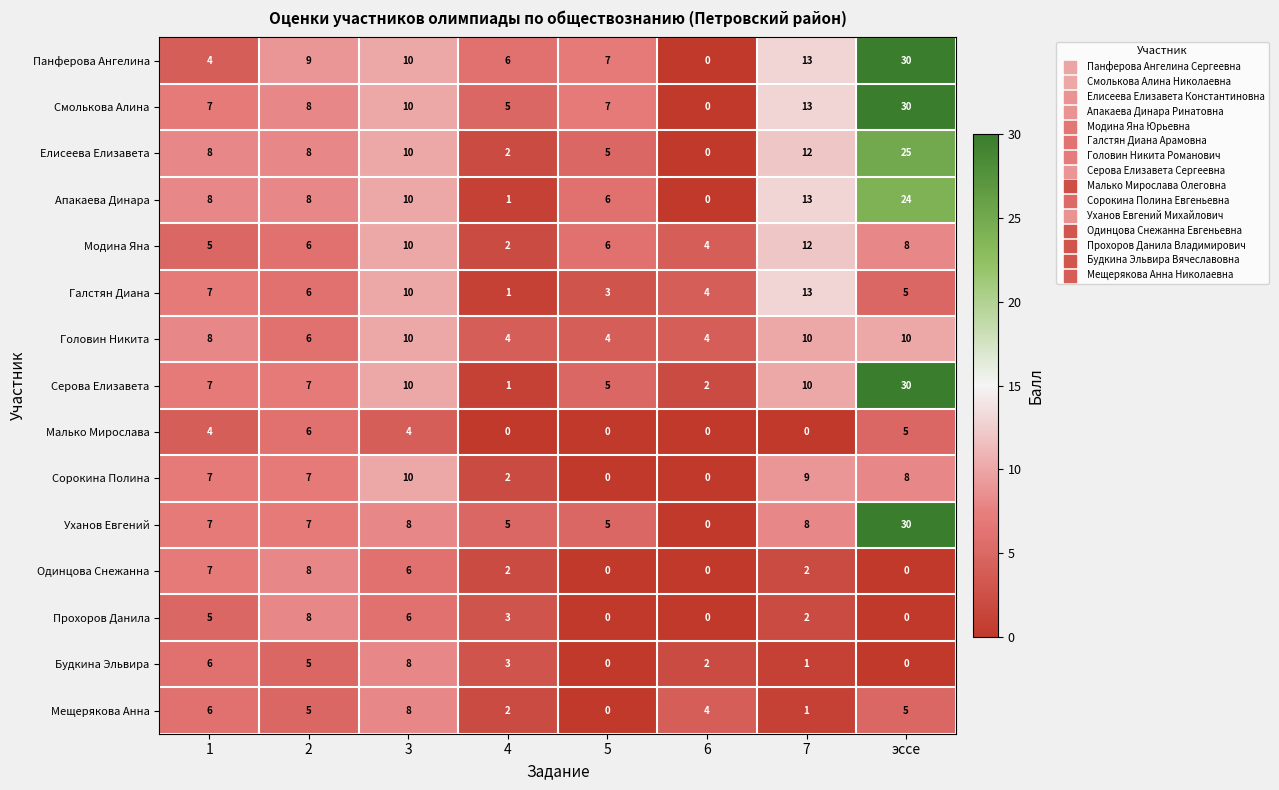

At which label is Панферова Ангелина closest to 15?

7